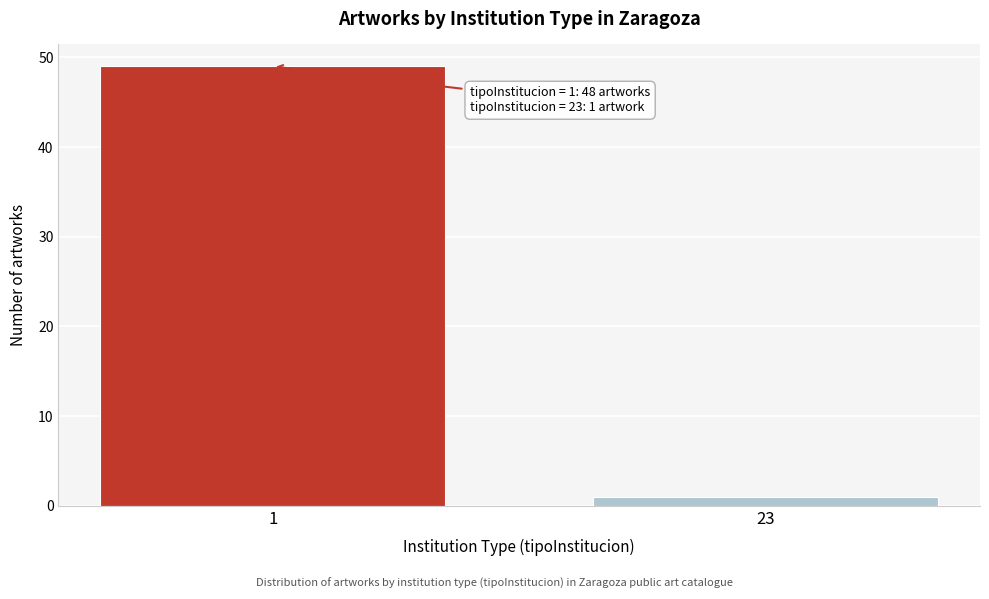

Reading right to left, transcribe all the data shown in this chart.

23=1	1=49